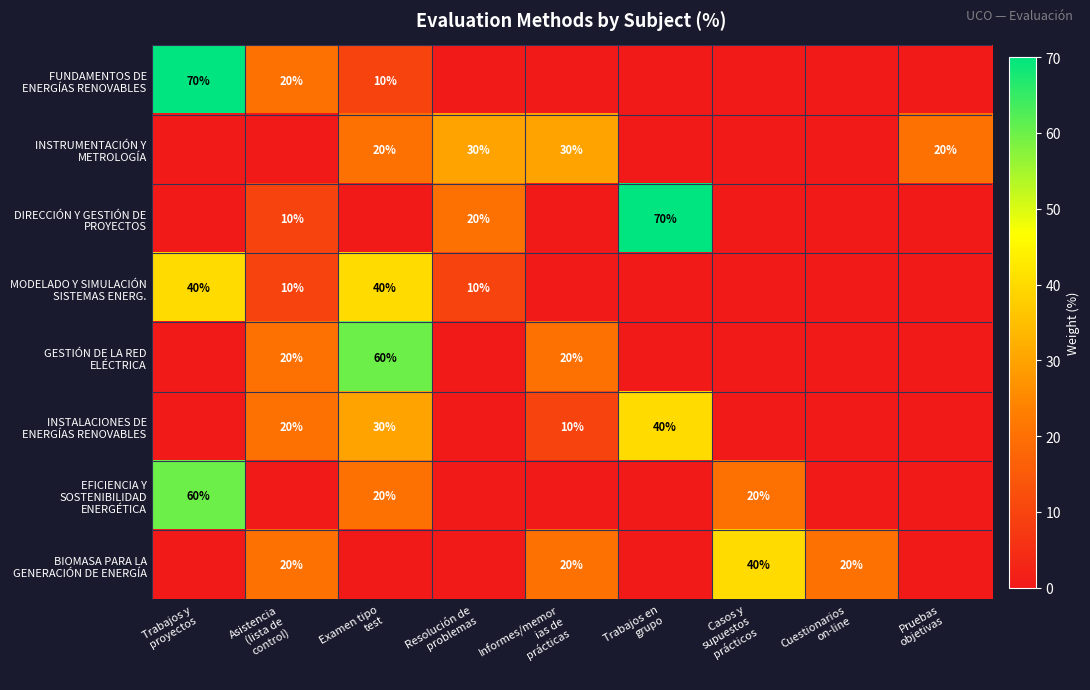

What is the spread (max minus min) of values at Pruebas
objetivas?

20